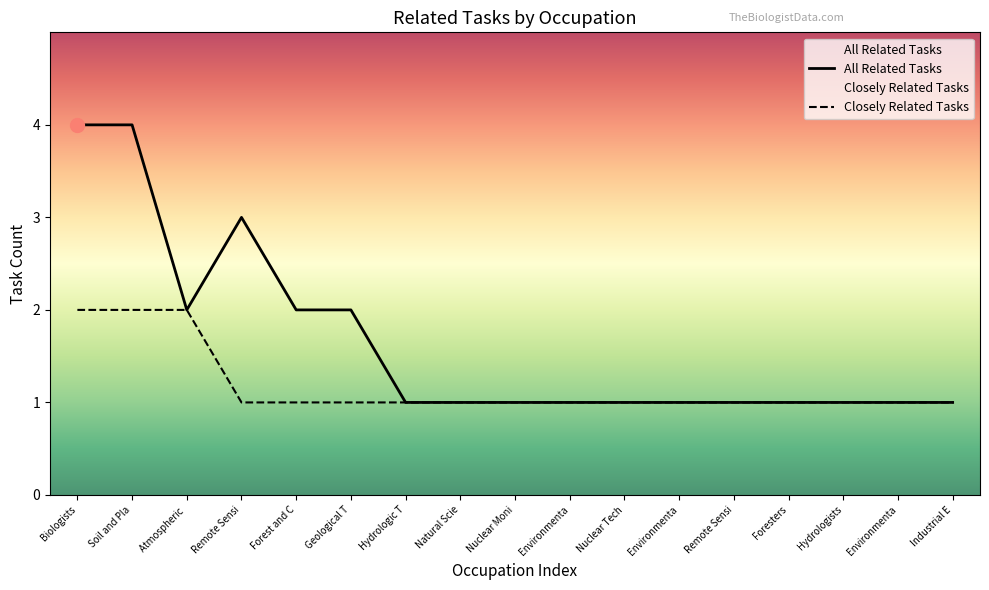

Count the values in the range 1 to 2.

14